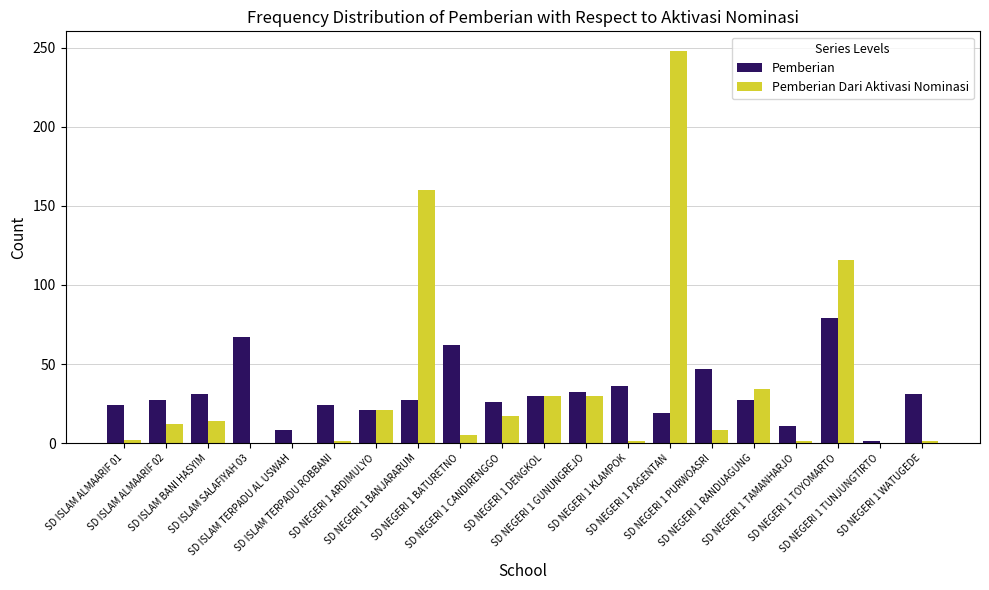

What is the sum of all Pemberian Dari Aktivasi Nominasi values?

701